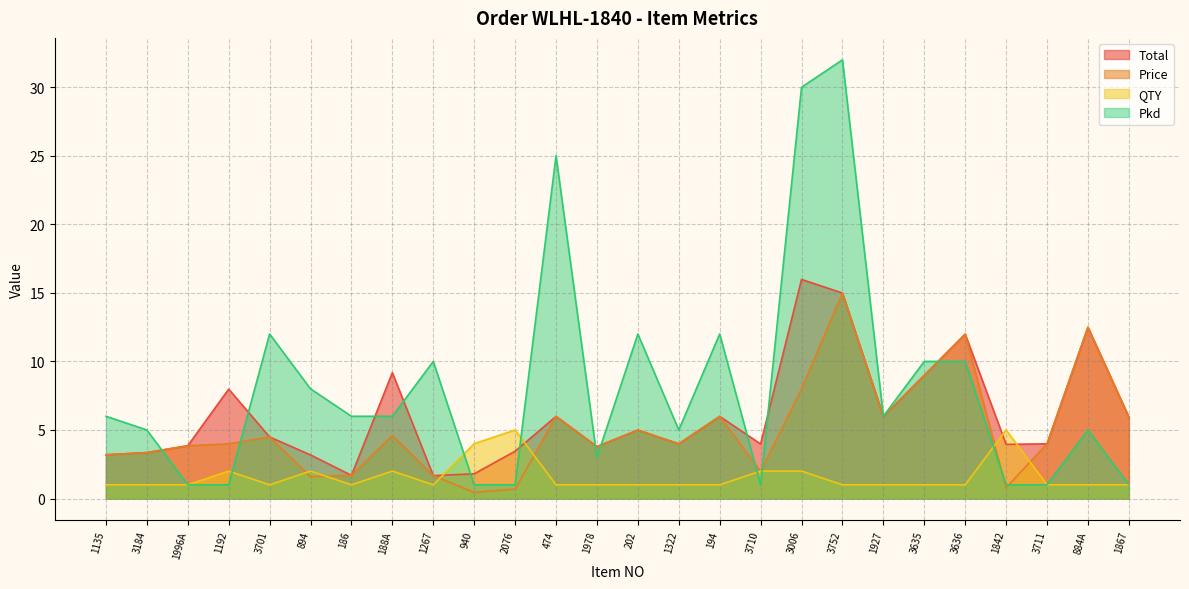

What is the difference between the Price values at 884A and 3711?

8.5